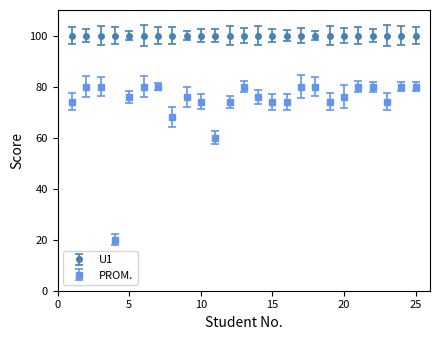

Which series has the largest range (max minus min)?

PROM.